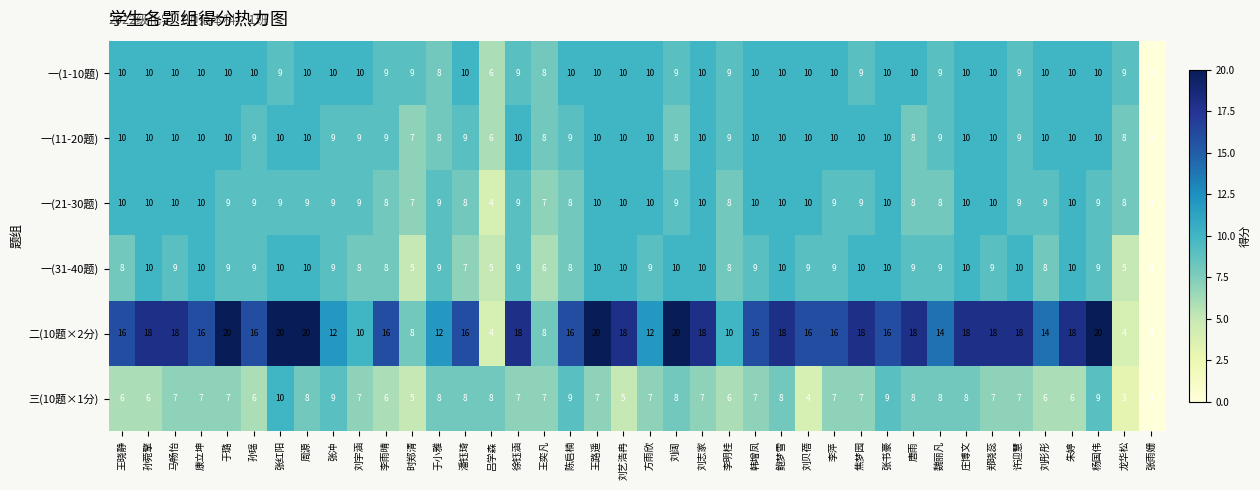

How many 二(10题×2分) values are between 14 and 18?

24